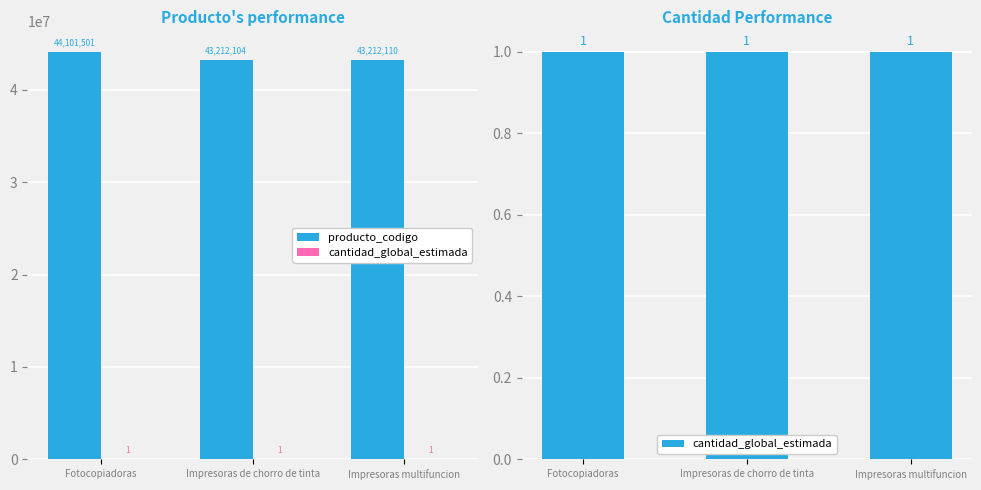

What is the lowest value of the producto_codigo series?

43212104